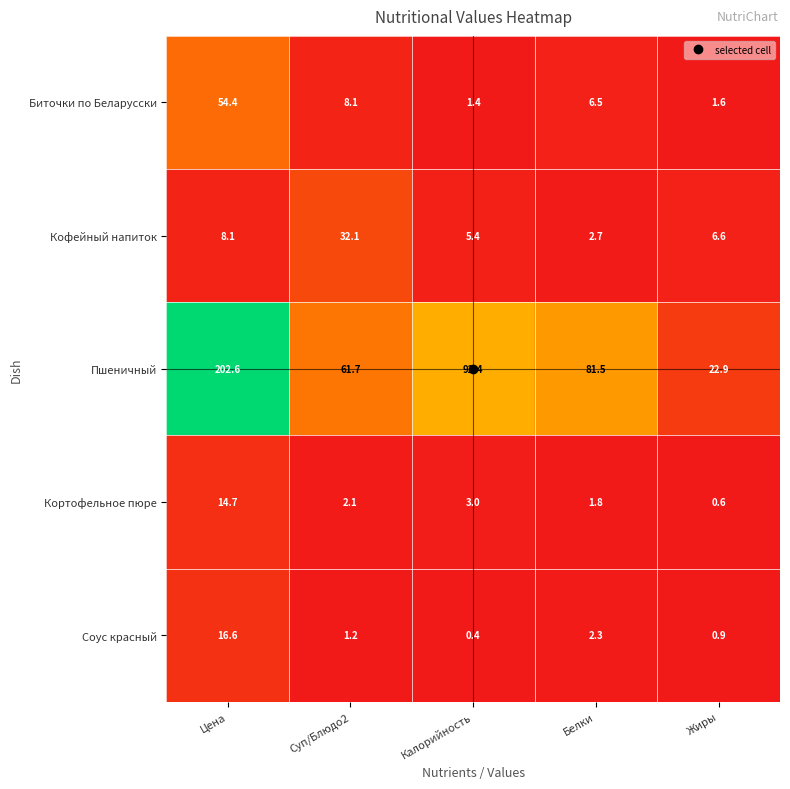

Read the Пшеничный value at Суп/Блюдо2.

61.7